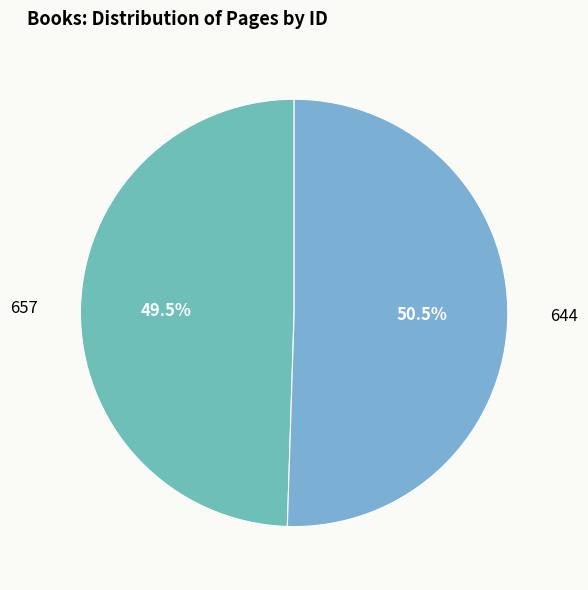

What is the ratio of the value at 657 to the value at 644?

1.0